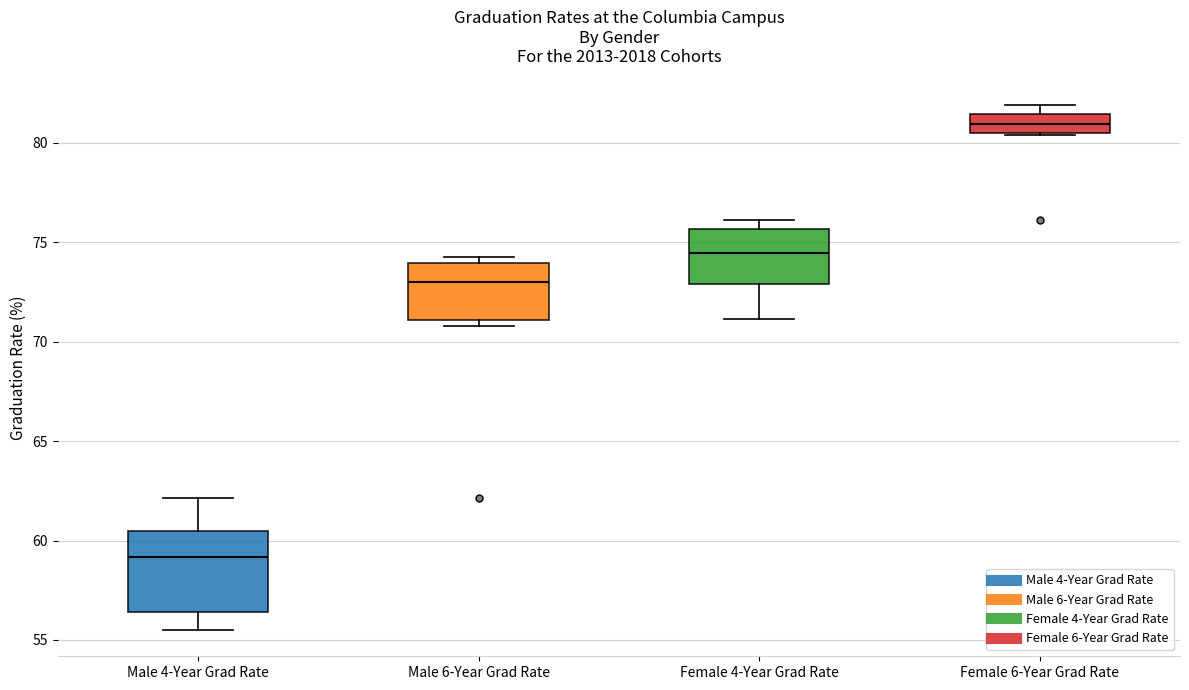

Reading left to right, read every box against the y-axis: the position of its median line, the range the box covers, and the ends of its whiskers. The values are not printed on the chart, so give them approximately, as read against the axis.

Male 4-Year Grad Rate: median 59.0, box 56.5 to 60.5, whiskers 55.5 to 62.0
Male 6-Year Grad Rate: median 73.0, box 71.0 to 74.0, whiskers 71.0 (just below the box's lower edge) to 74.0 (just above the box's upper edge)
Female 4-Year Grad Rate: median 74.5, box 73.0 to 75.5, whiskers 71.0 to 76.0
Female 6-Year Grad Rate: median 81.0, box 80.5 to 81.5, whiskers 80.5 to 82.0